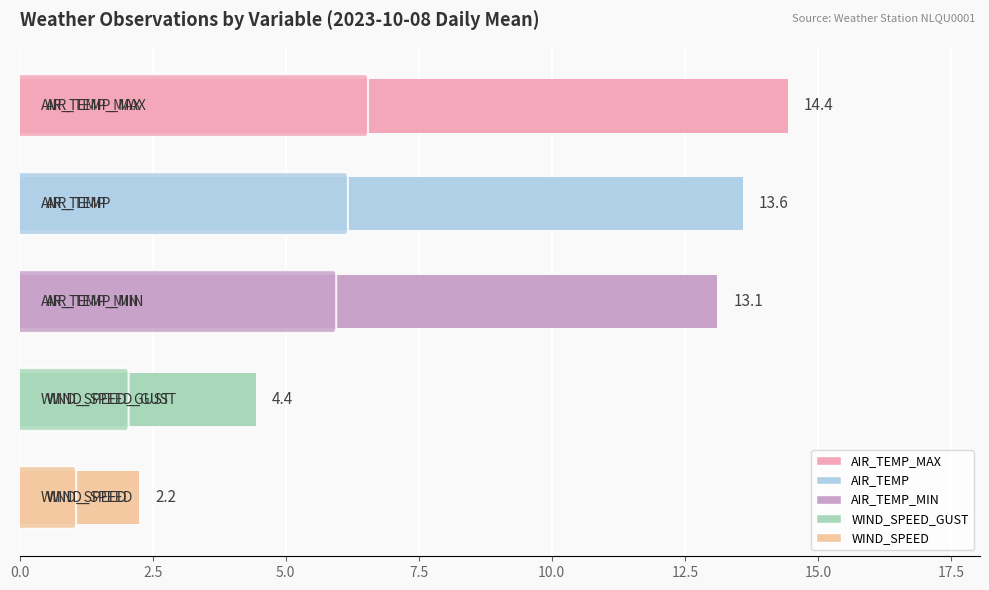

What is the maximum value shown in the chart?

14.4